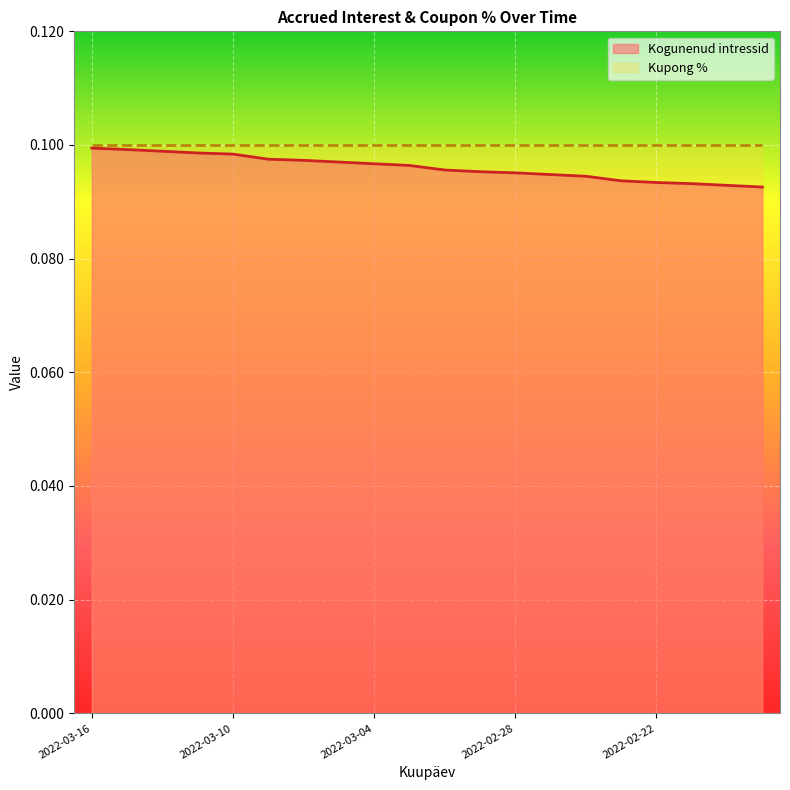

What is the label of the 5th point from the right?

2022-02-23